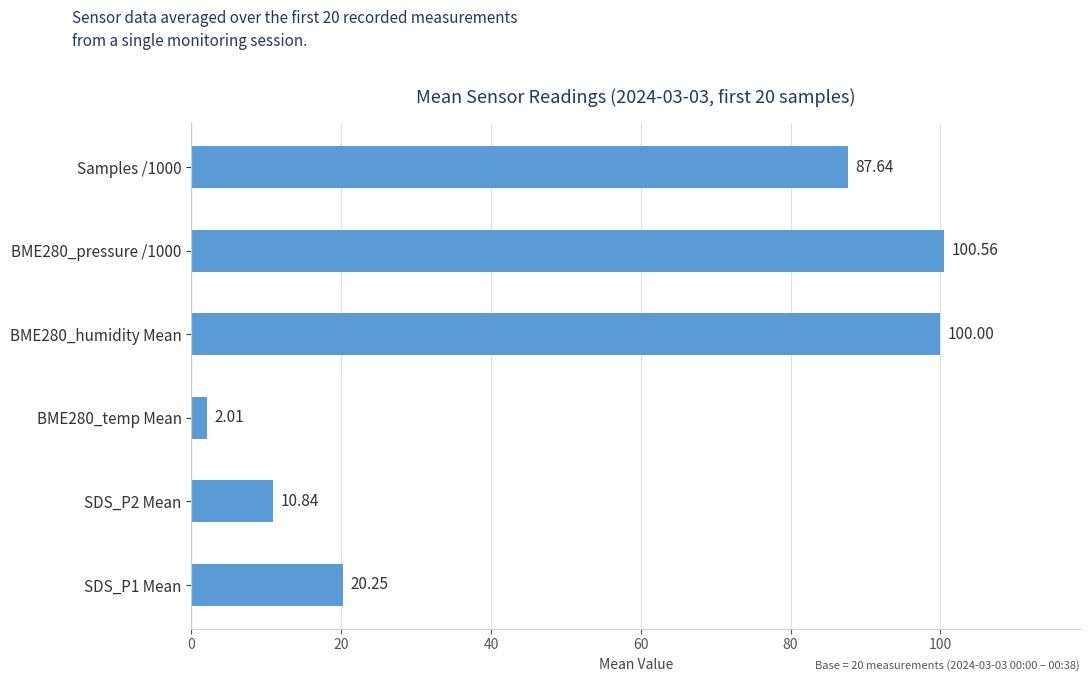

Rank the categories by value from lowest to highest.

BME280_temp Mean, SDS_P2 Mean, SDS_P1 Mean, Samples /1000, BME280_humidity Mean, BME280_pressure /1000